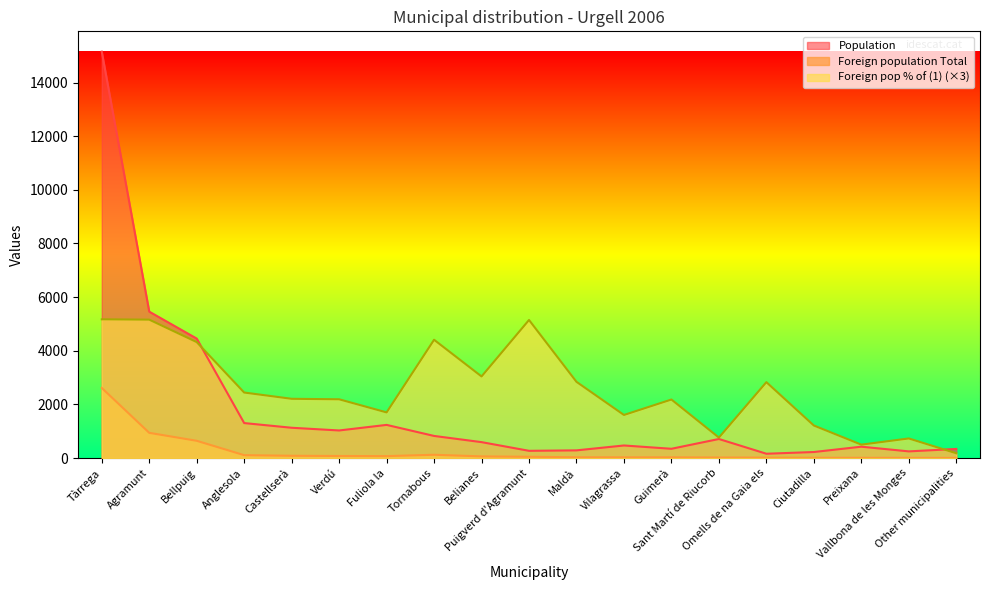

Between Agramunt and Puigverd d'Agramunt, which series saw the biggest shift?

Population